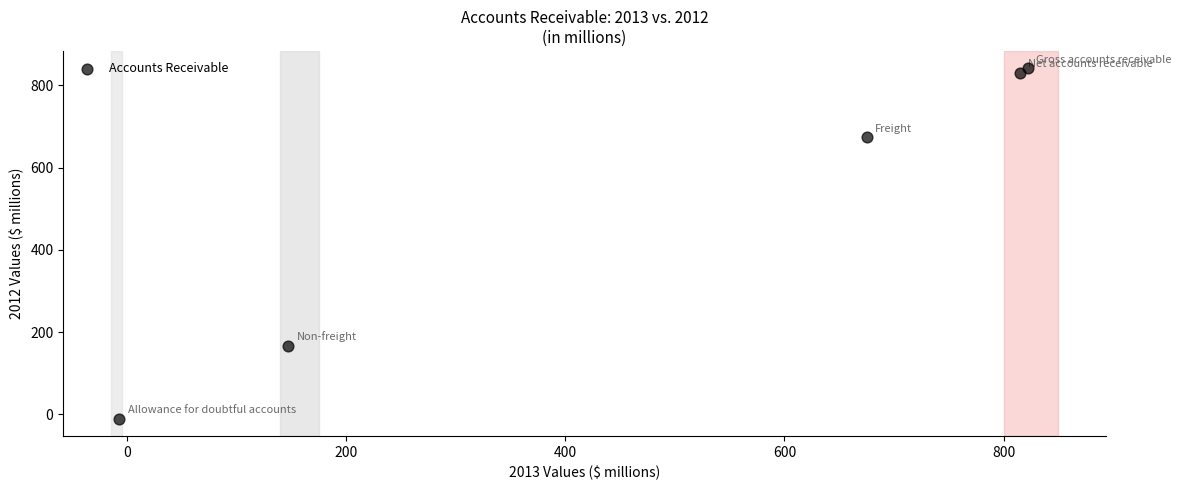

What Y value in the scatter plot is closest to 415?

167